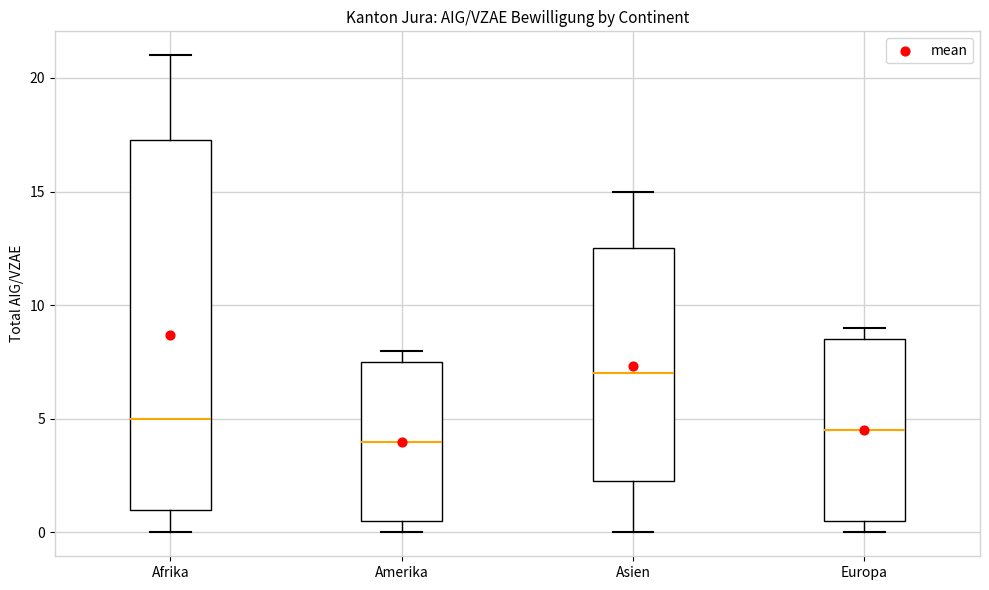

Where is the upper edge of the box for Amerika on the y-axis? The values are not printed on the chart, so give them approximately, as read against the axis.

7.5